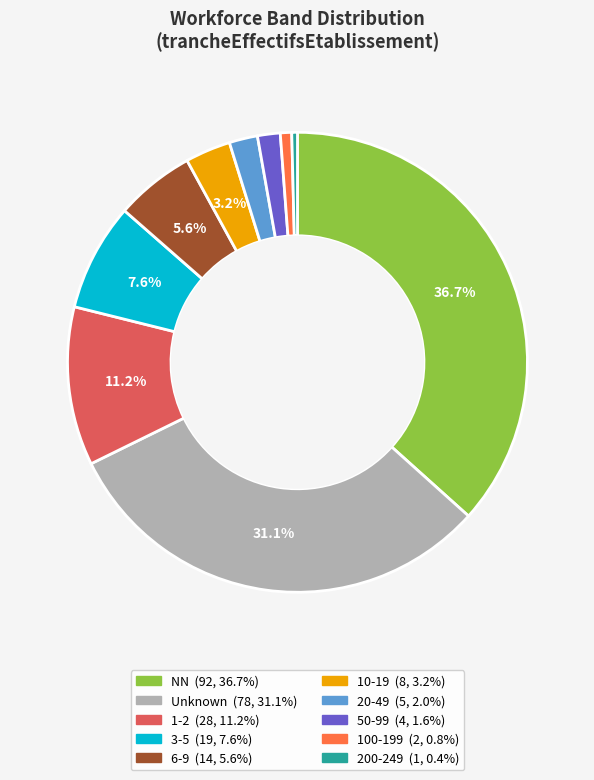

Is there a majority slice in this chart?

No